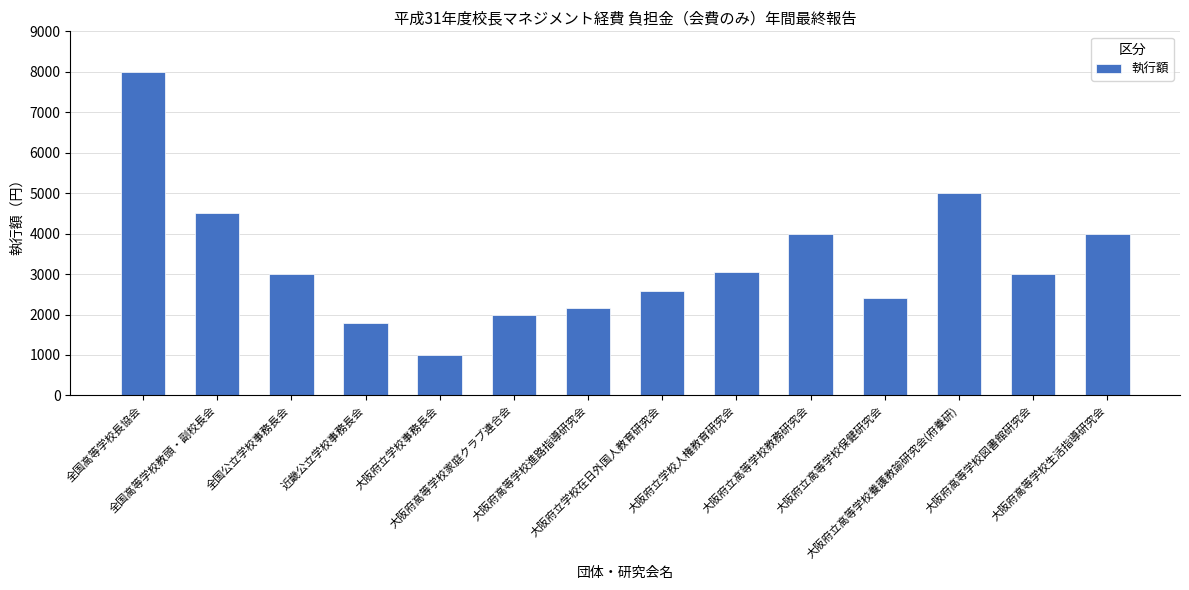

What is the smallest value displayed?

1000